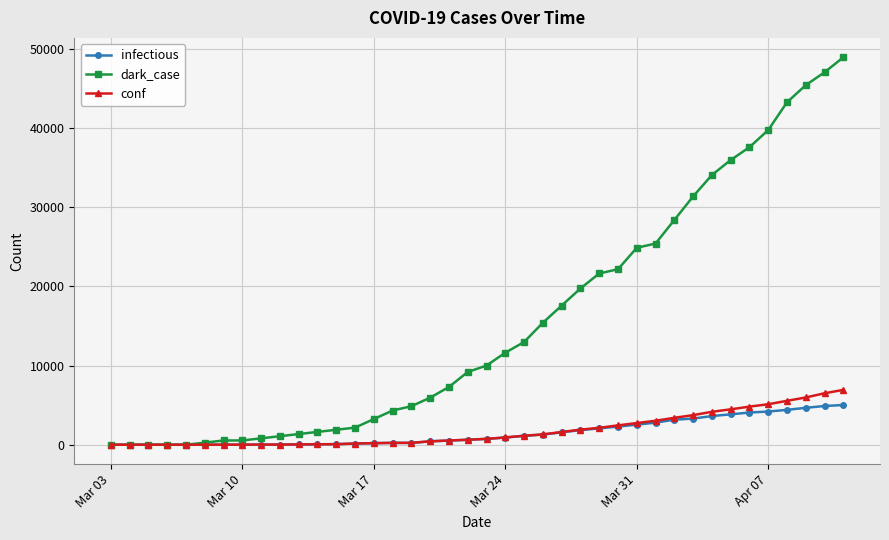

Which series has the largest total across all categories?

dark_case